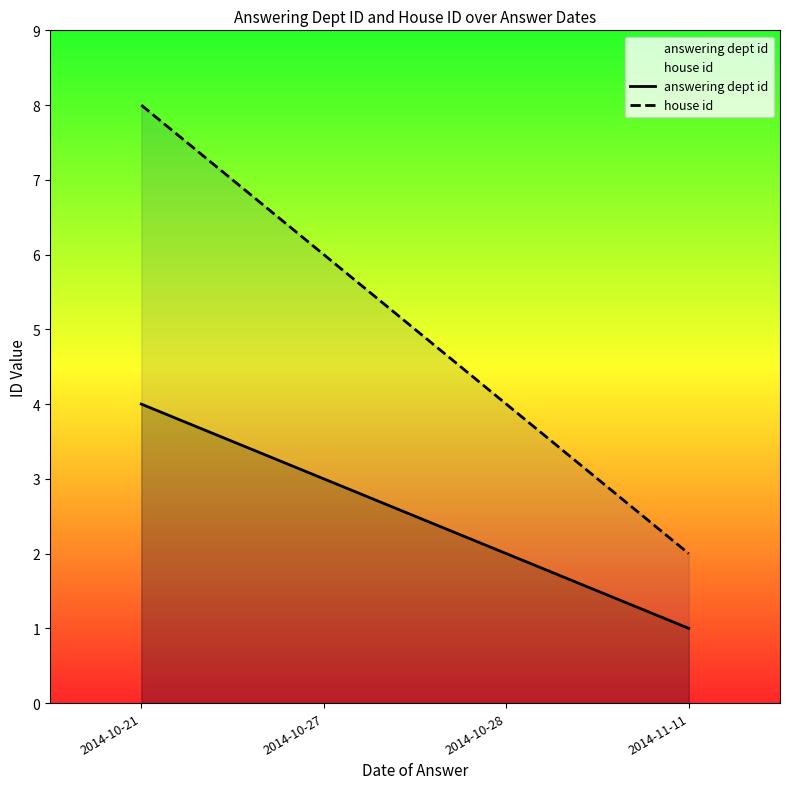

Which series changed the most between 2014-10-28 and 2014-11-11?

house id